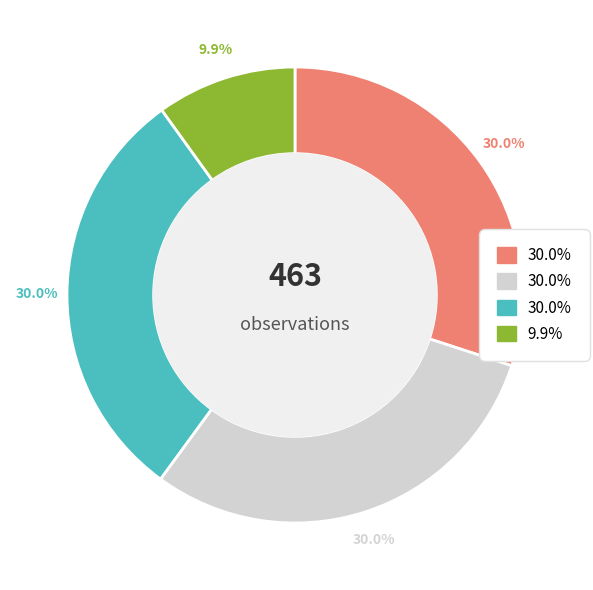

Is there a majority slice in this chart?

No